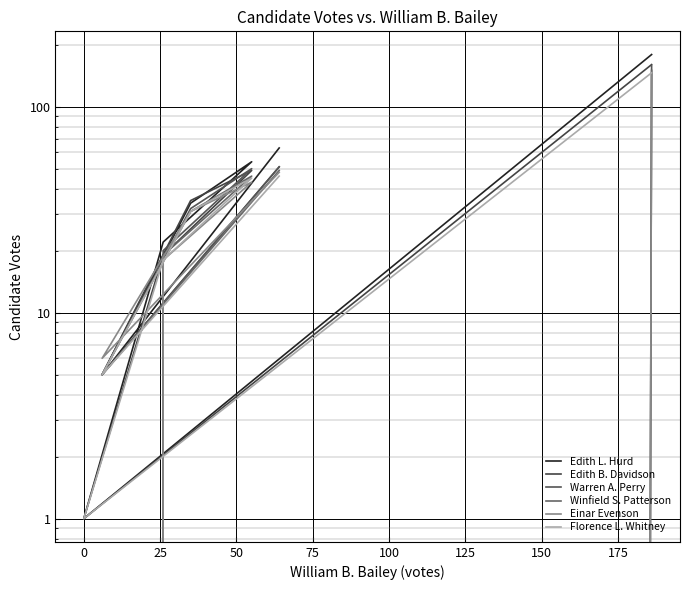

What is the maximum value shown in the chart?

179